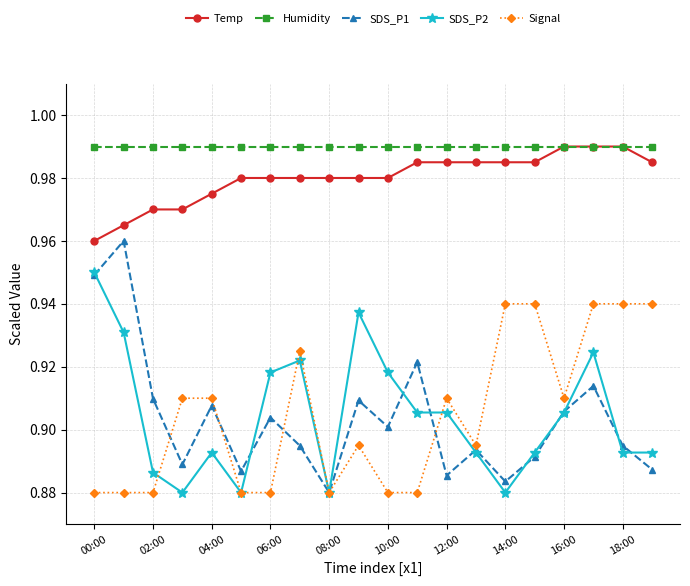

At how many categories does at least one series exceed 0?

20